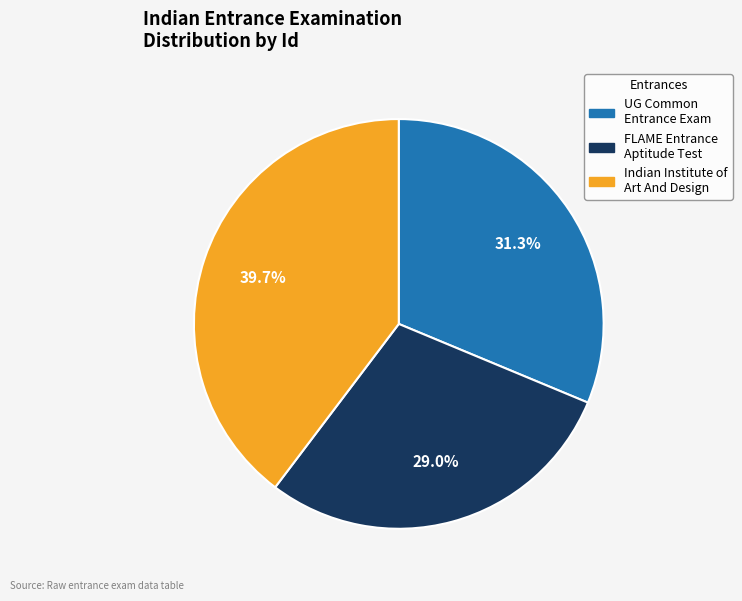

Count the number of slices in the pie.

3